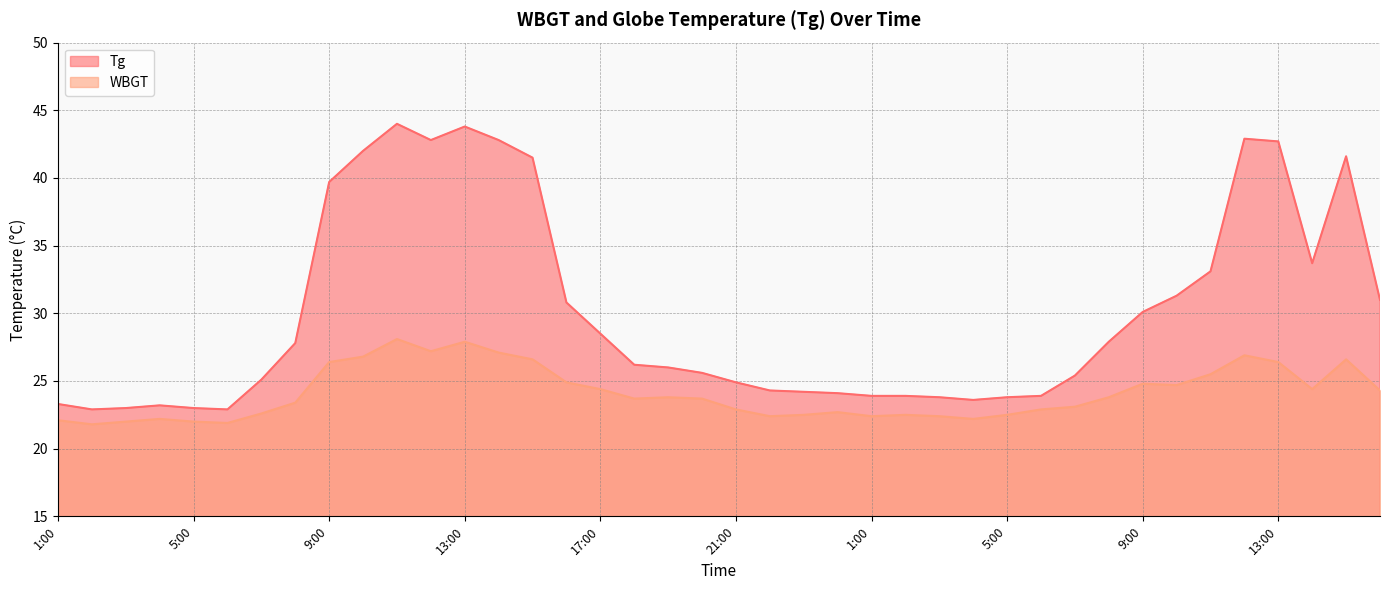

What is the value of the Tg point at the 12th from the left?

42.8